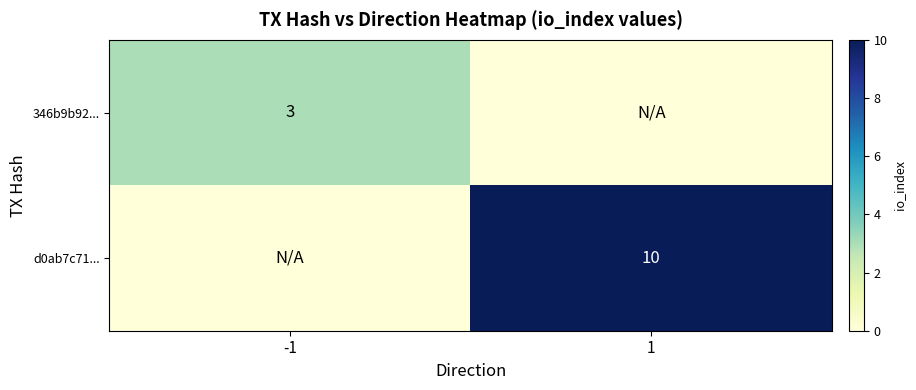

Is it true that d0ab7c71... equals 10 at 1?

True